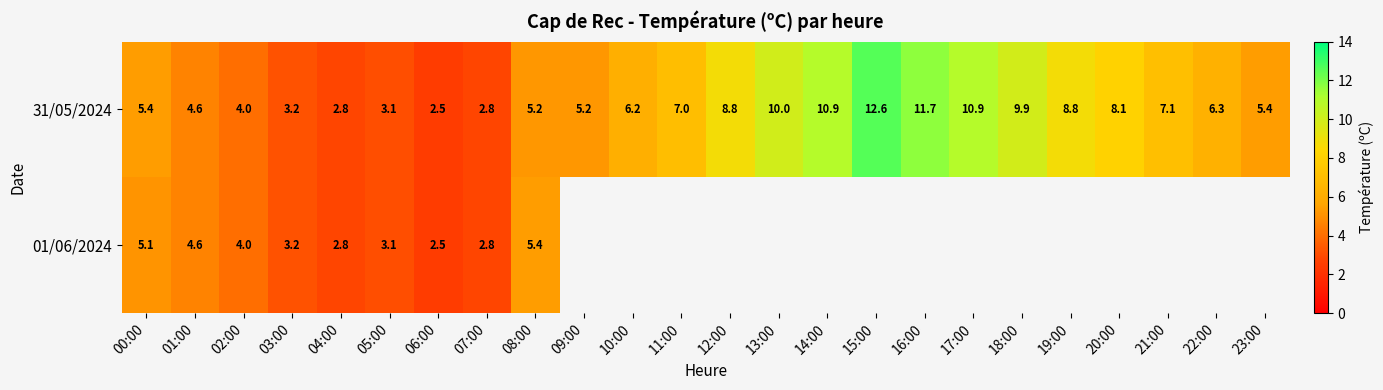

Where is 31/05/2024 nearest to the value 7?

11:00